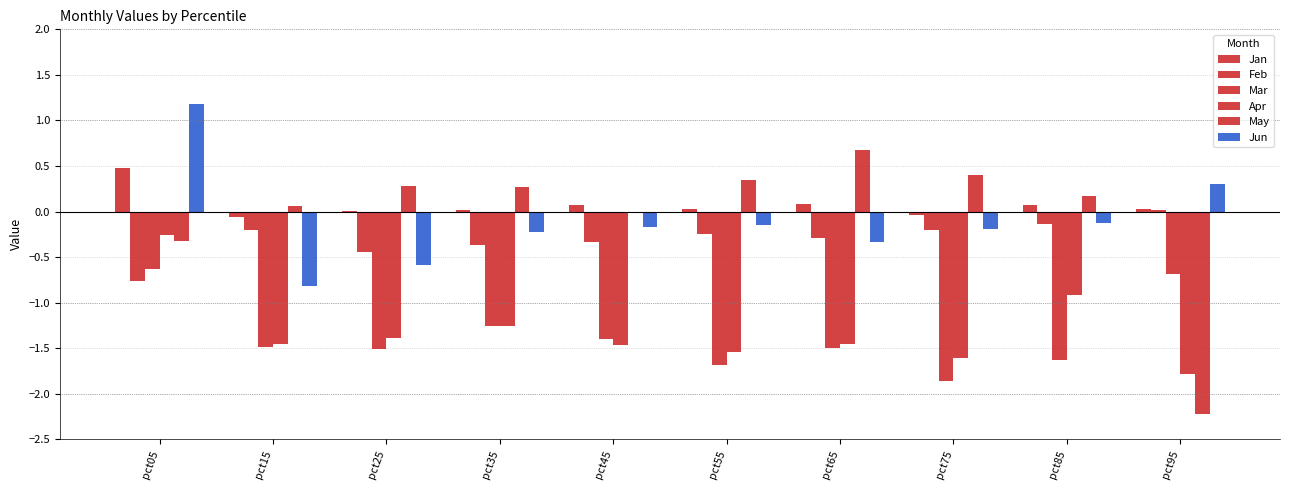

What is the difference between the Mar values at pct25 and pct55?

0.2